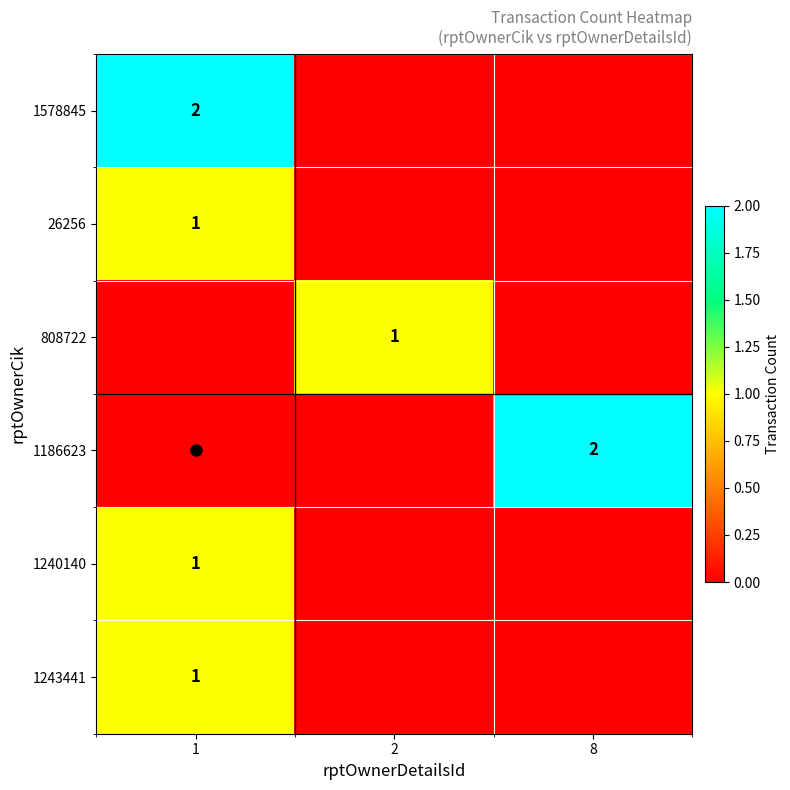

Count the 808722 values in the range 0 to 1.

3